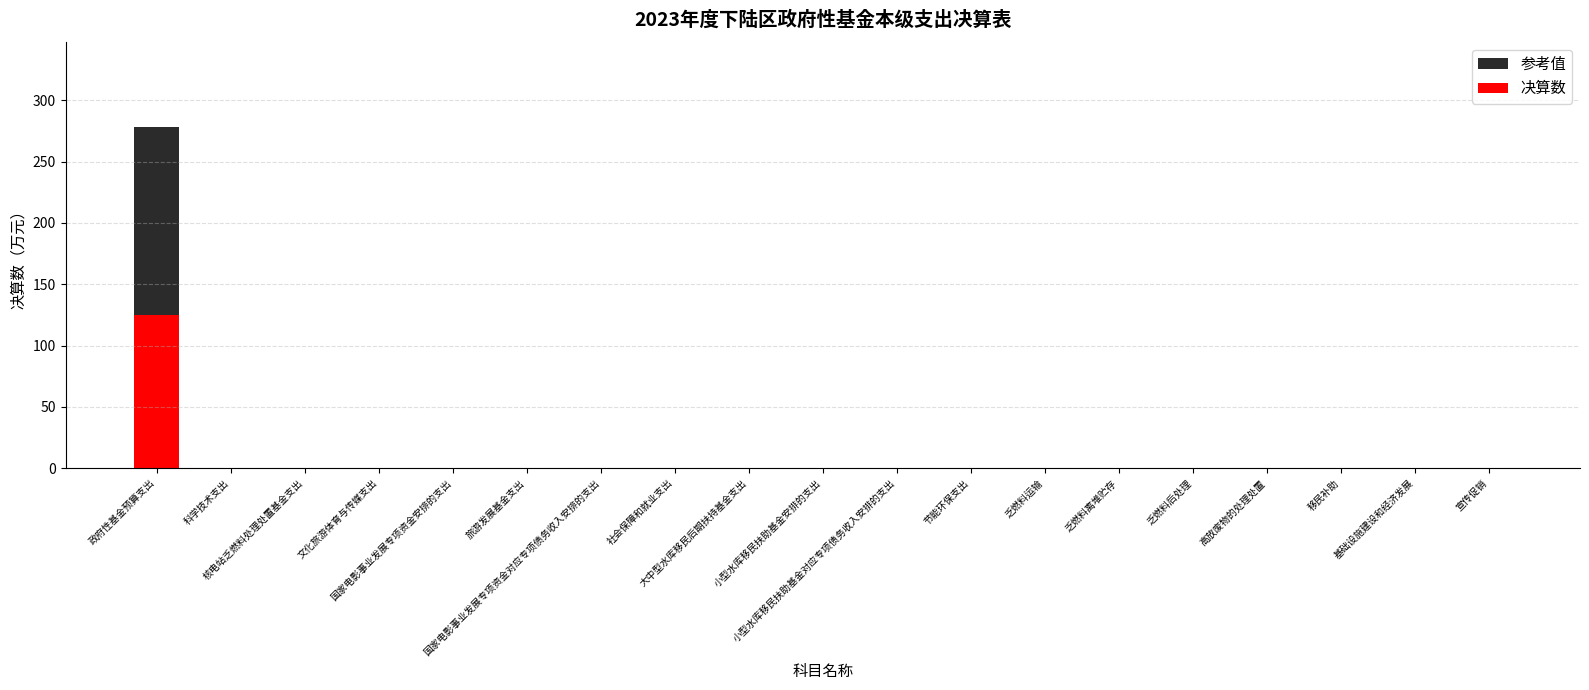

At 高放废物的处理处置, list the series in order from largest to smallest.

参考值, 决算数